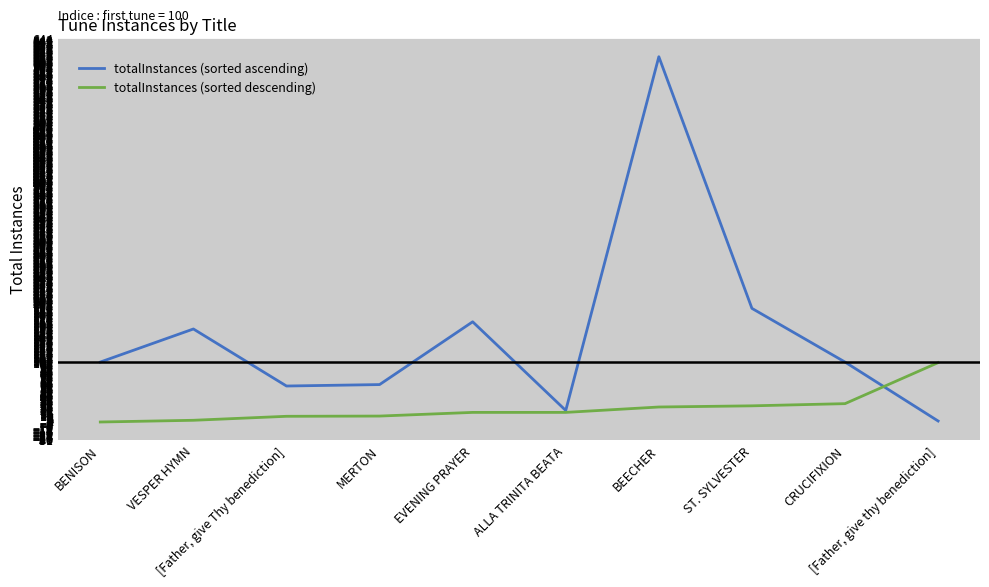

What is the difference between the maximum and minimum values in the totalInstances (sorted descending) series?

99.9